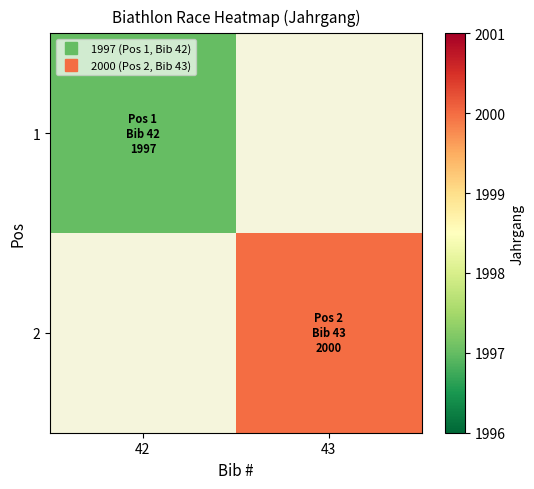

How many series are shown in this chart?

2